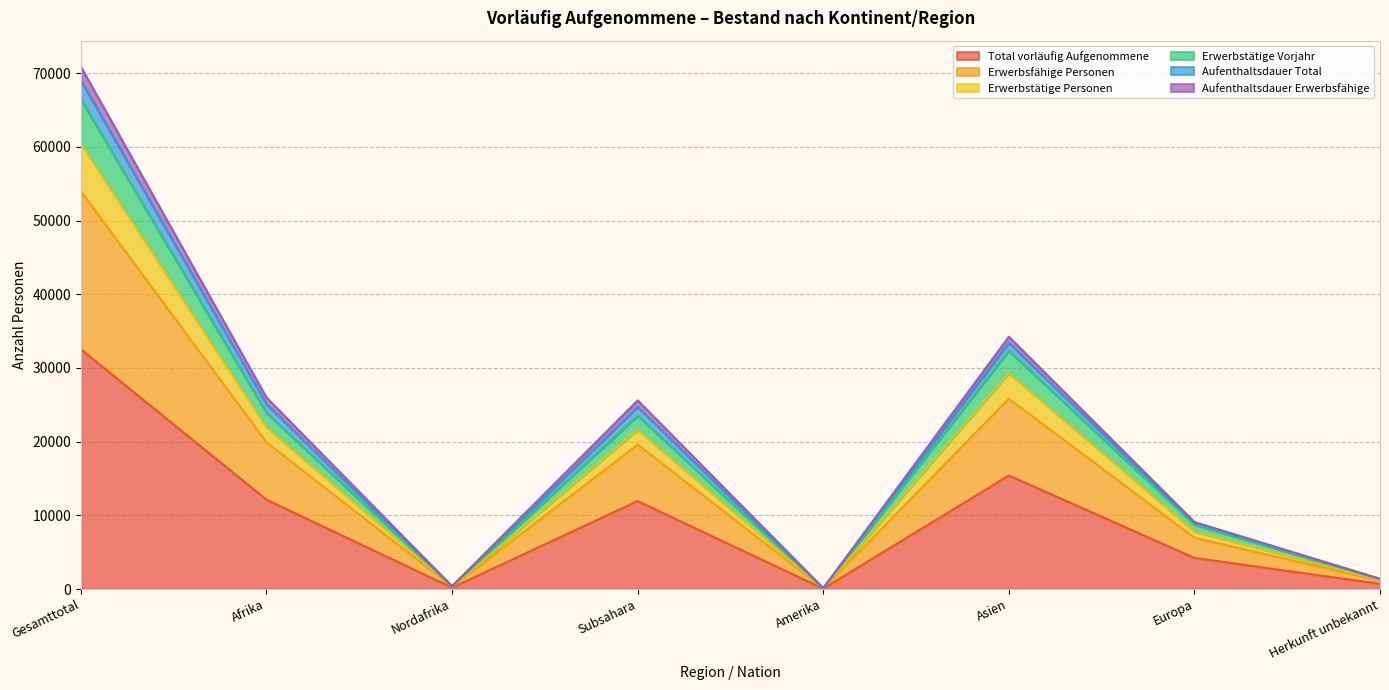

True or false: Total vorläufig Aufgenommene and Erwerbsfähige Personen cross at least once.

False